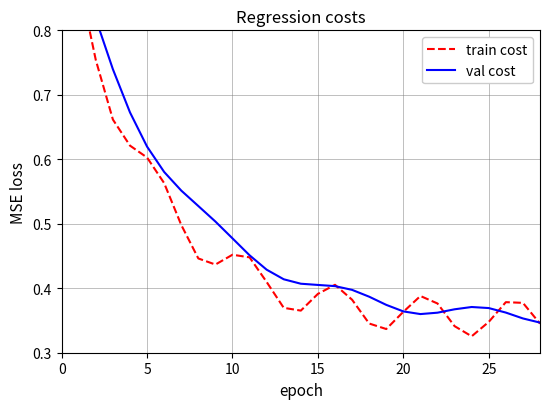

What is the average value of the train cost series?

0.5